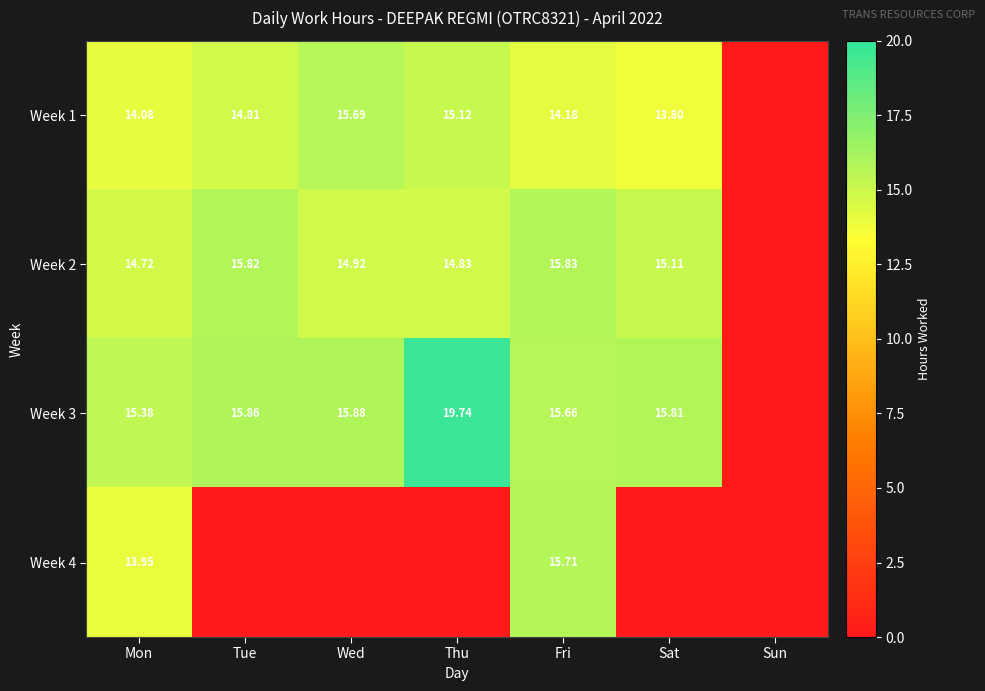

What is the total value across all series at Mon?

58.1